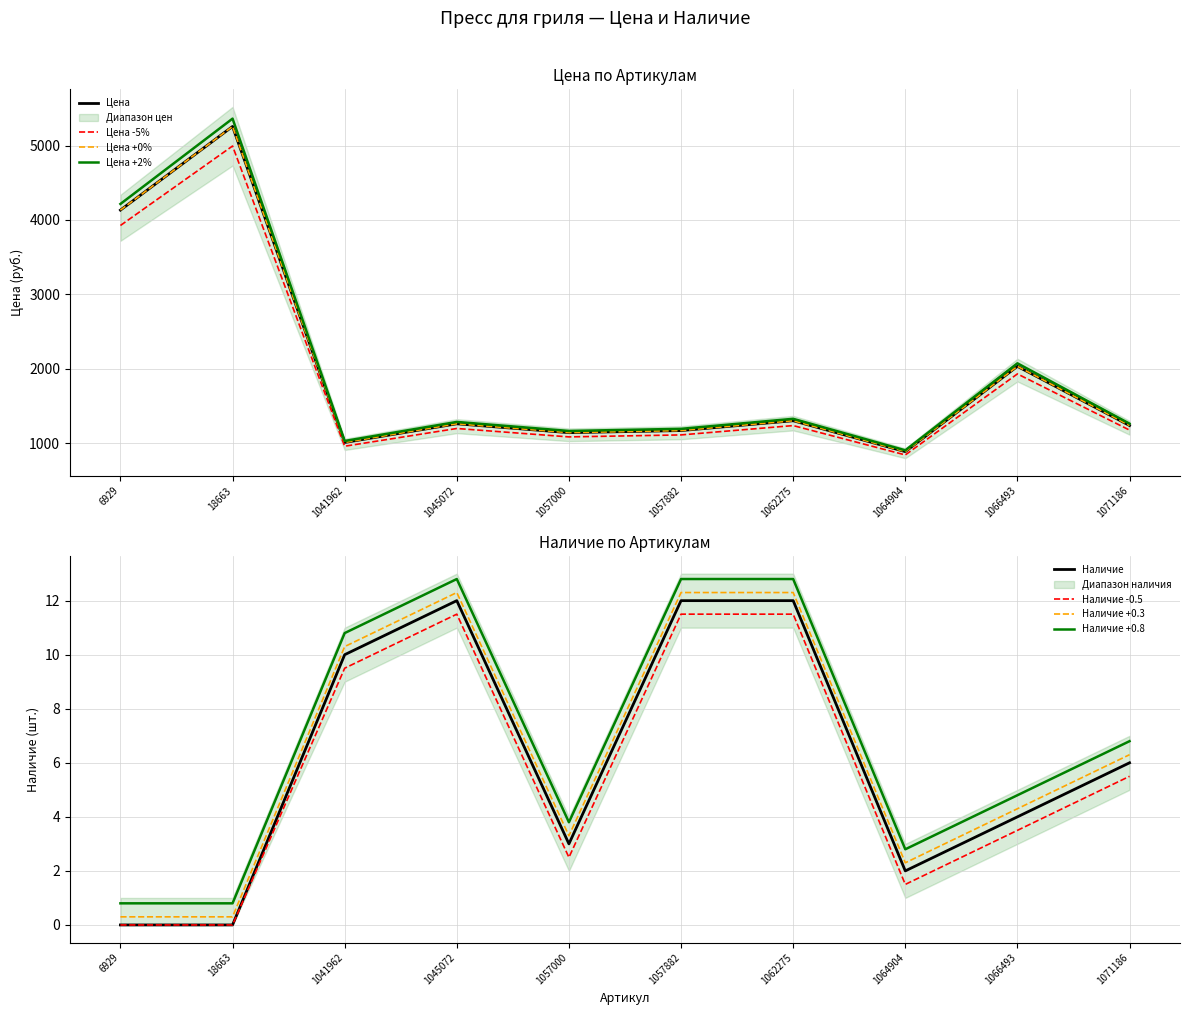

What is the spread (max minus min) of values at 1071186?

1256.8